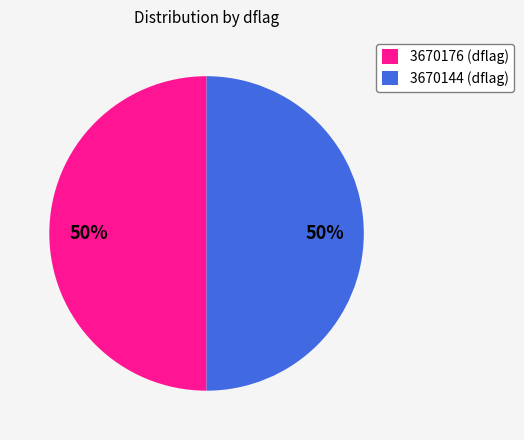

Count the number of slices in the pie.

2